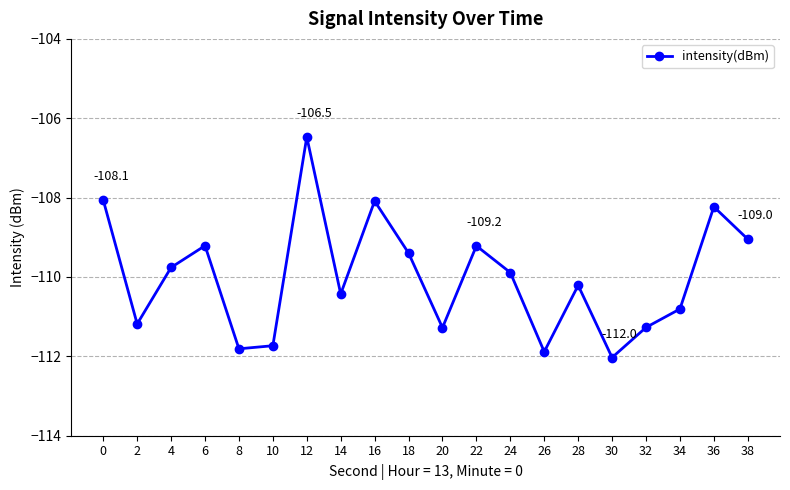

Which label corresponds to the smallest value in the chart?

30